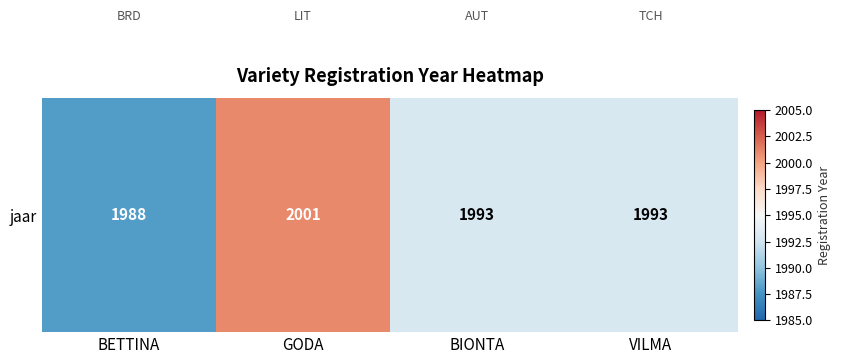

Which category has the highest value across all series?

GODA